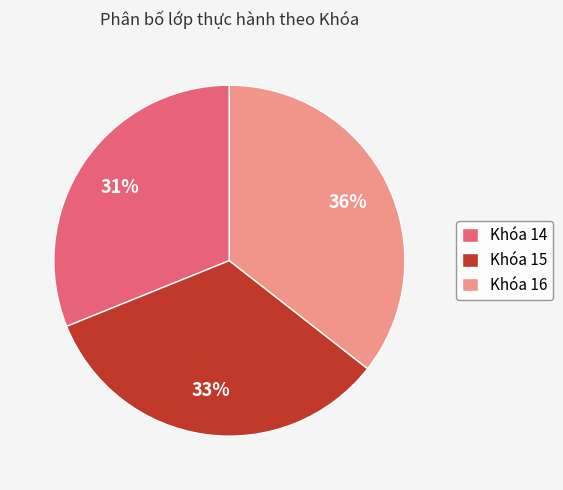

Between Khóa 16 and Khóa 15, which is larger?

Khóa 16